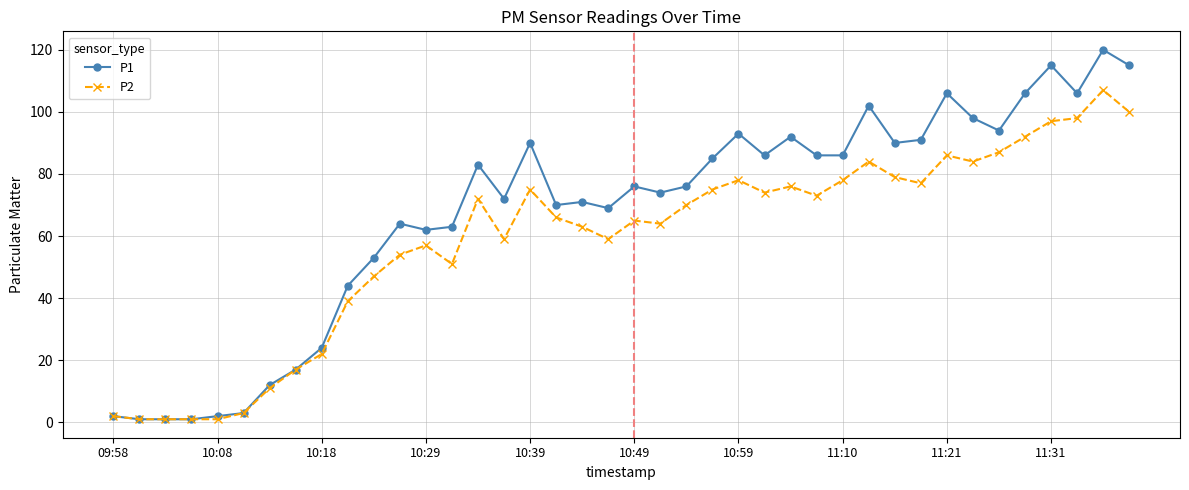

List the series in order of their peak value, lowest first.

P2, P1